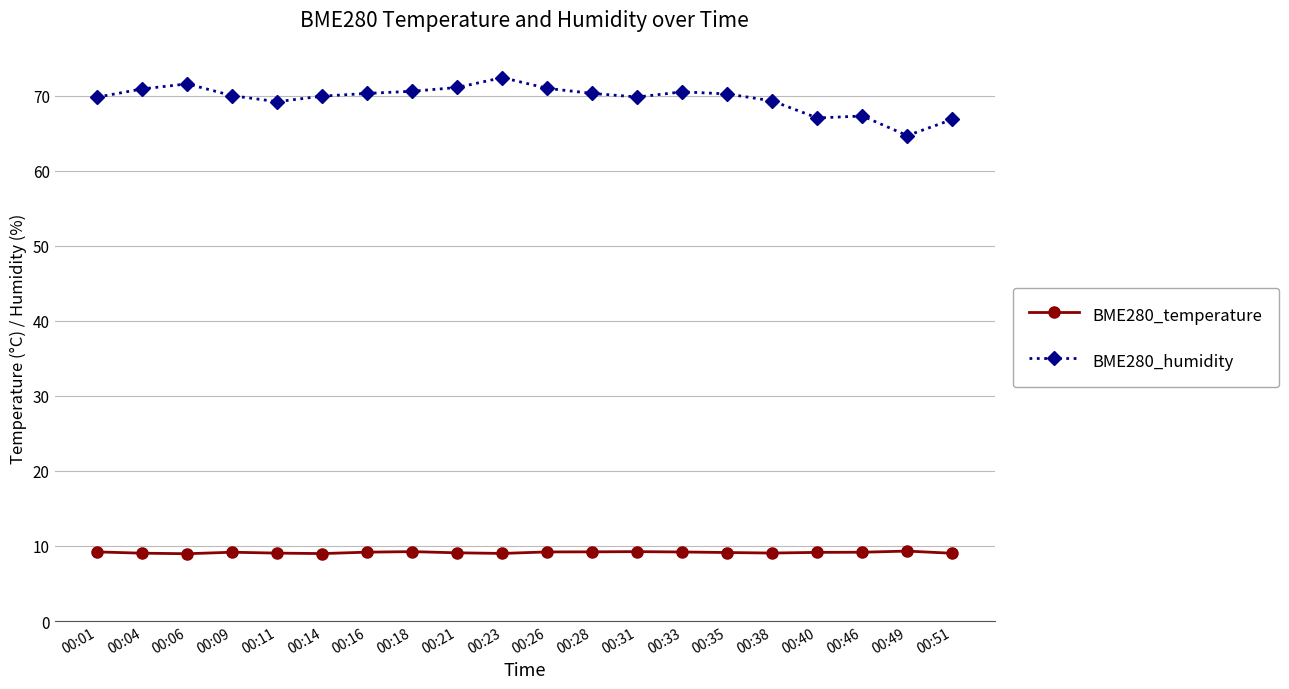

True or false: BME280_temperature and BME280_humidity cross at least once.

False